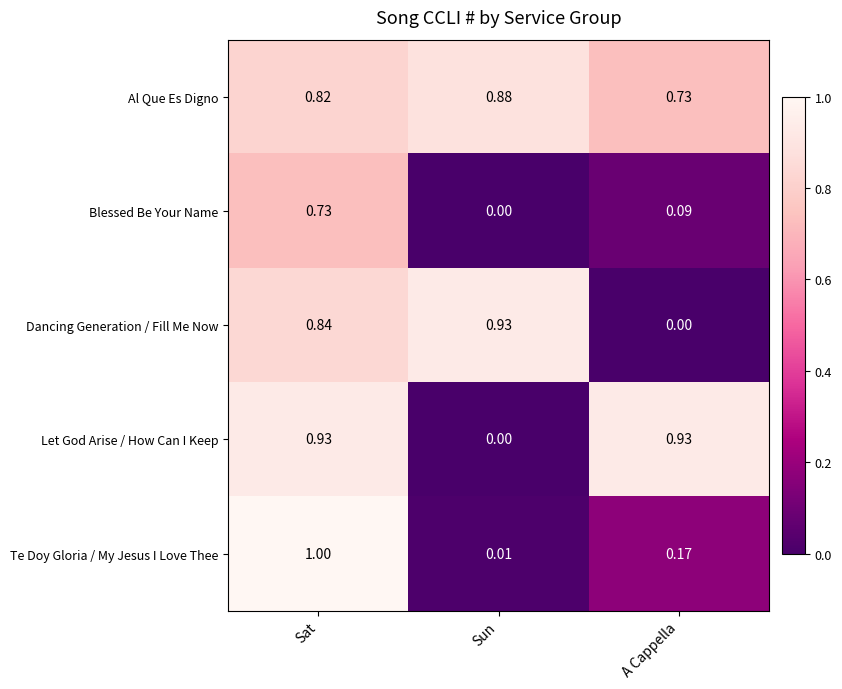

At which category is the sum across all series the highest?

Sat